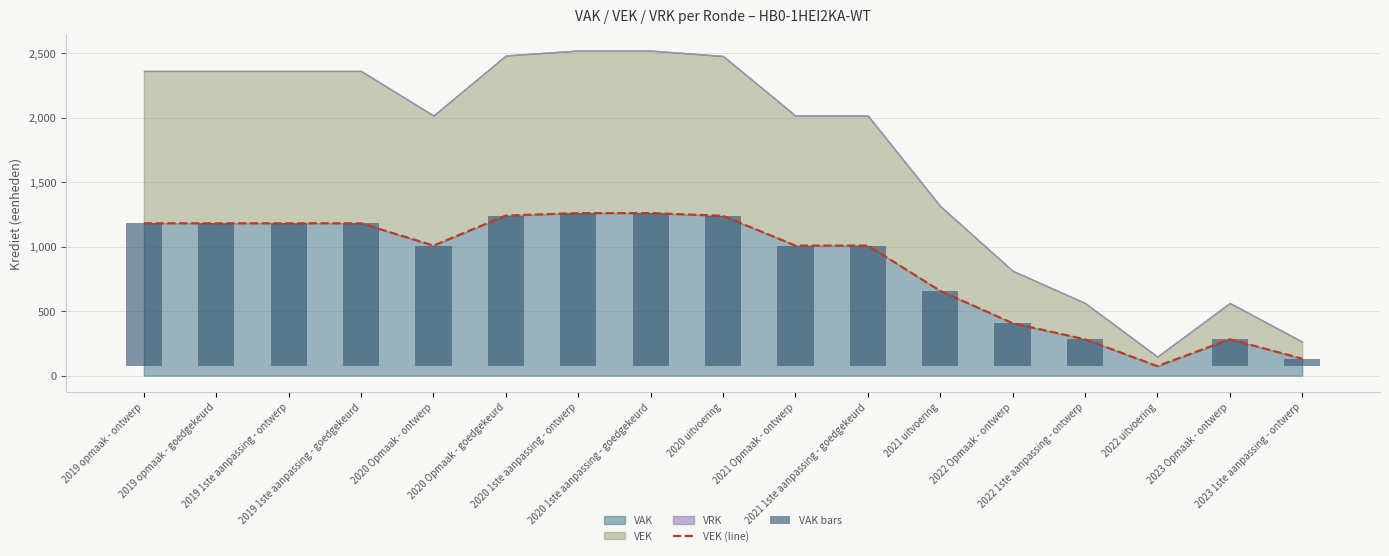

Is the value of VAK bars at 2020 Opmaak - ontwerp greater than the value of VEK (line) at 2022 1ste aanpassing - ontwerp?

Yes